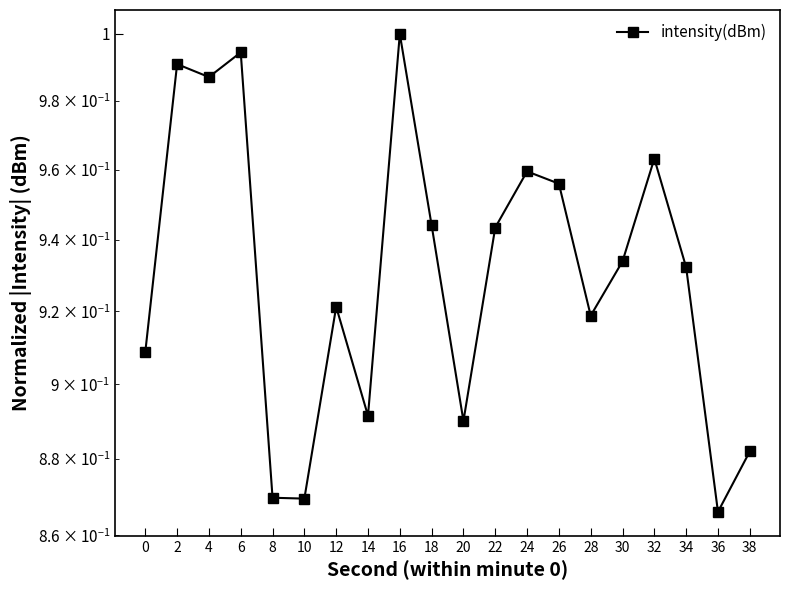

Which has a higher value, 32 or 10?

32